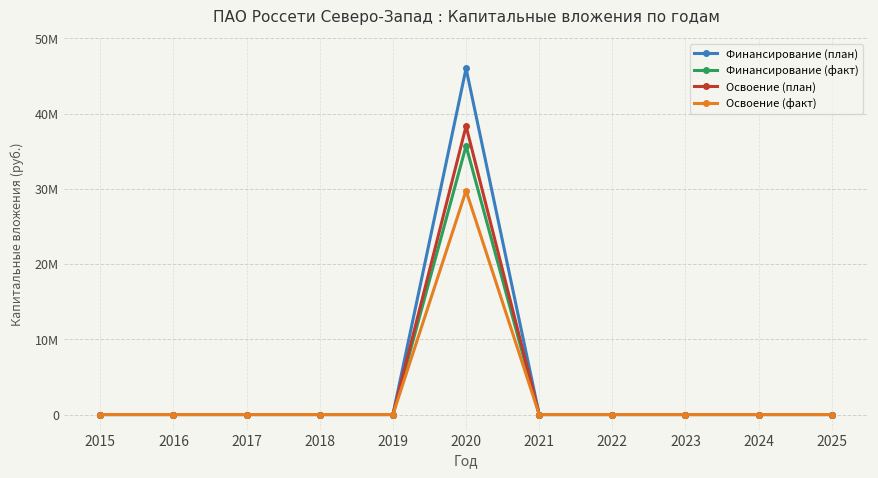

Which series has the largest total across all categories?

Финансирование (план)